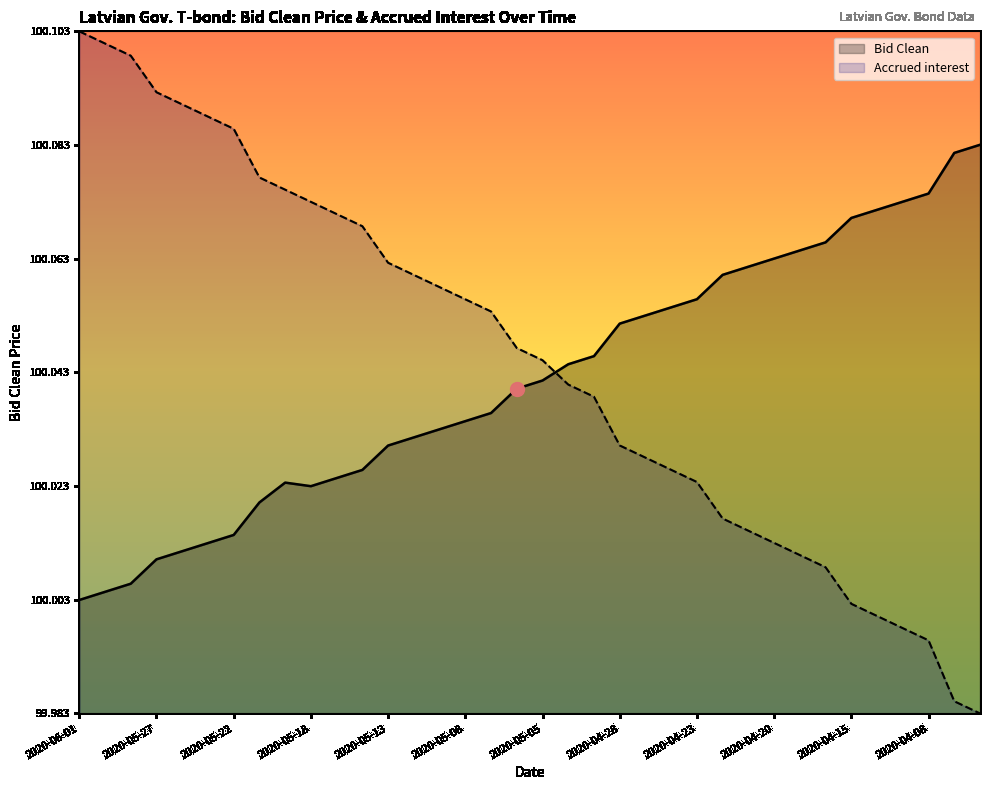

What is the label of the 24th point from the left?

2020-04-24